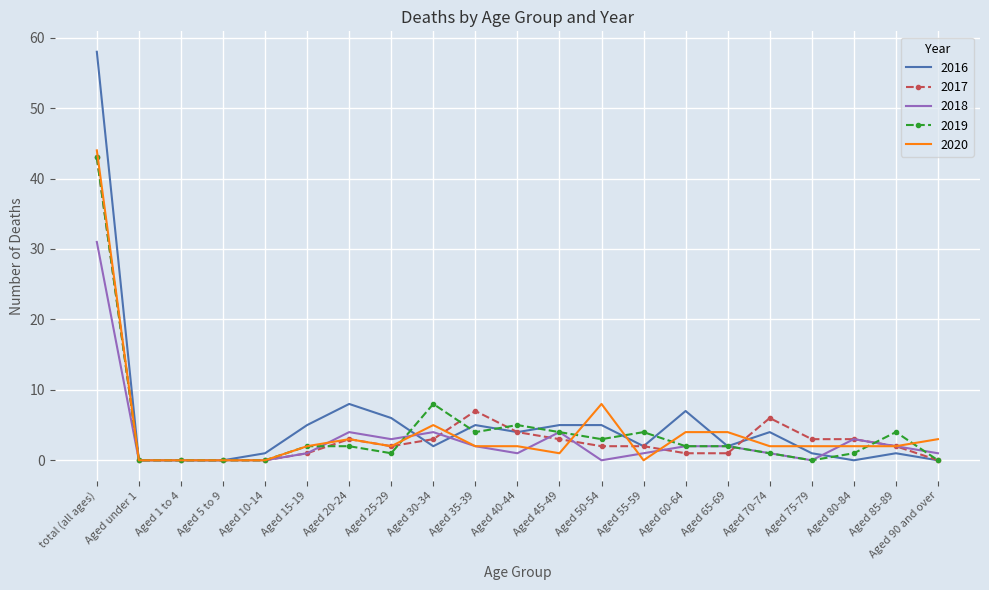

How many categories are shown in the chart?

21